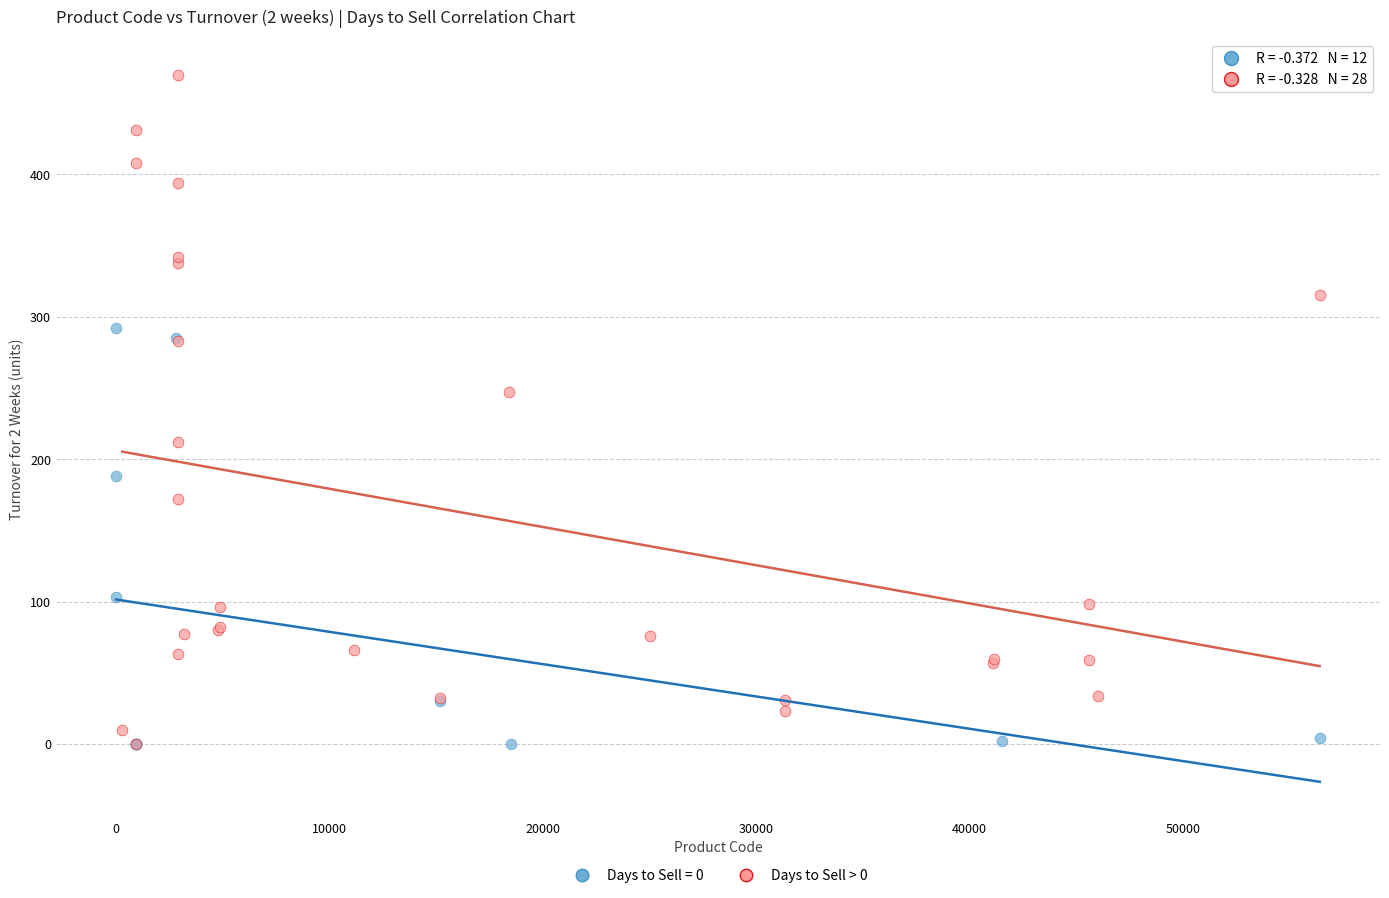

Which series contains the highest Y value?

Days to Sell > 0